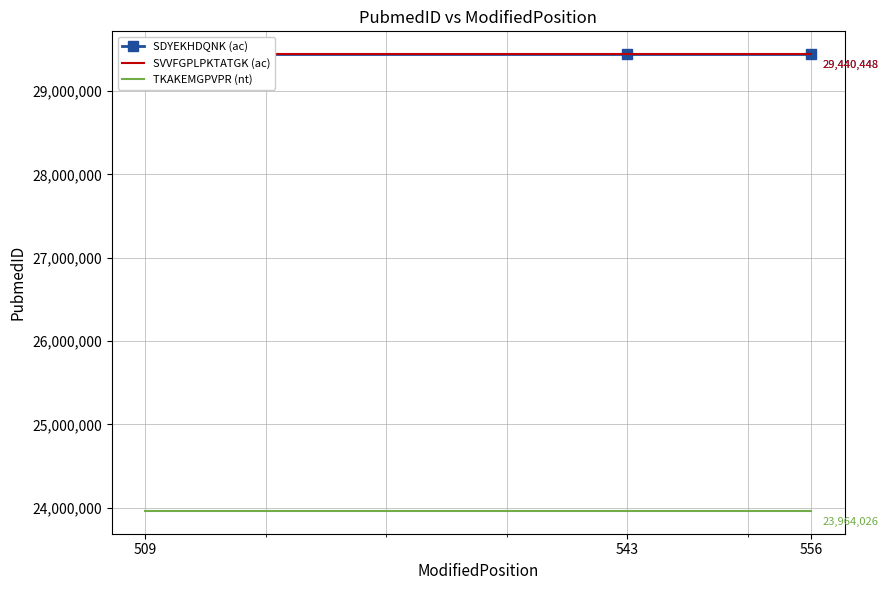

What are all the series names shown in the legend?

SDYEKHDQNK (ac), SVVFGPLPKTATGK (ac), TKAKEMGPVPR (nt)